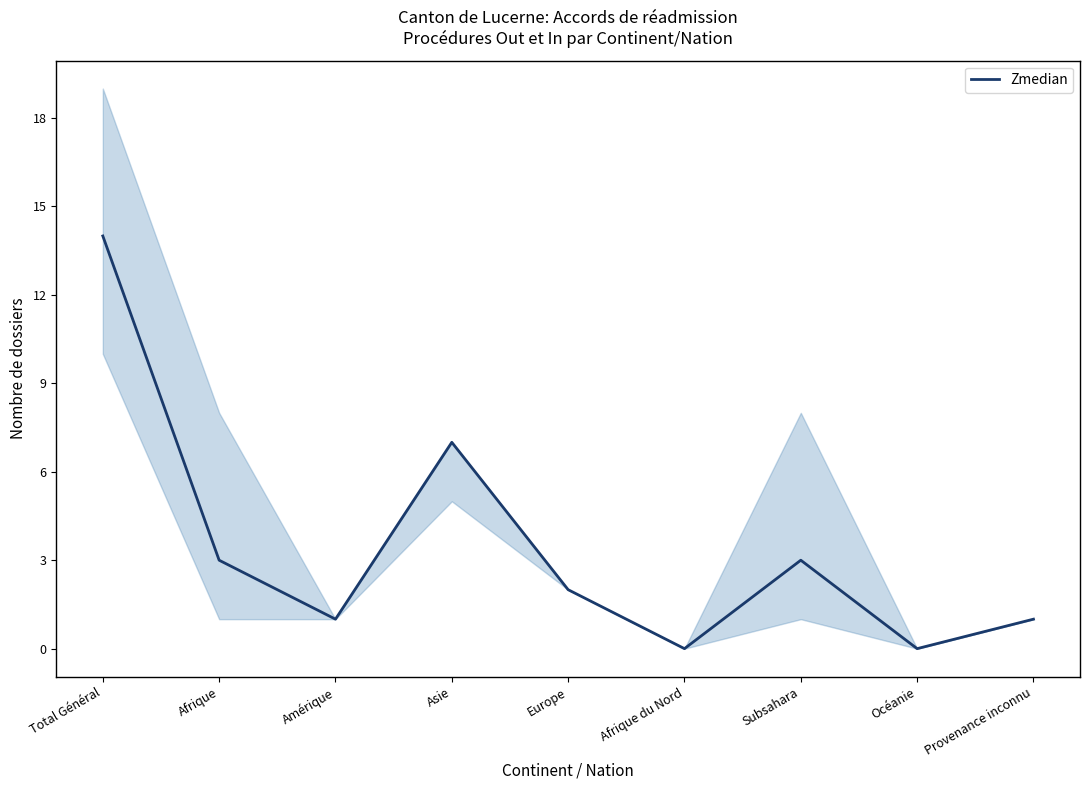

How many data points are less than 2?

4